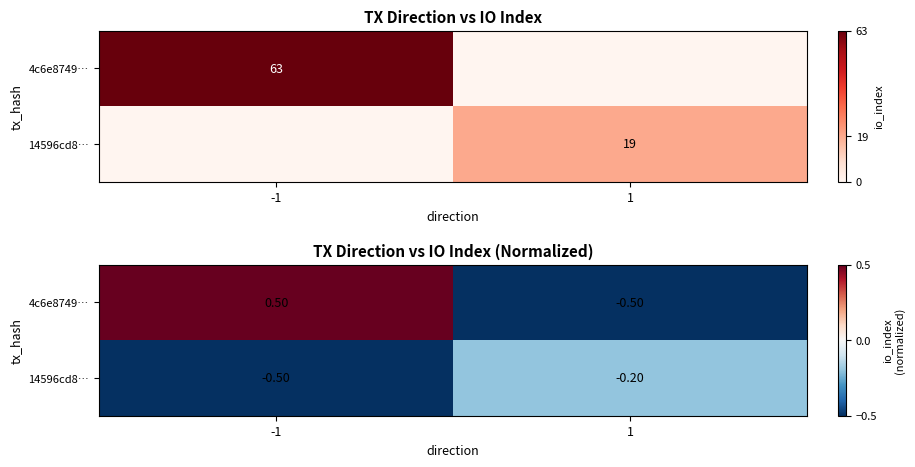

How many distinct data groups are displayed?

2